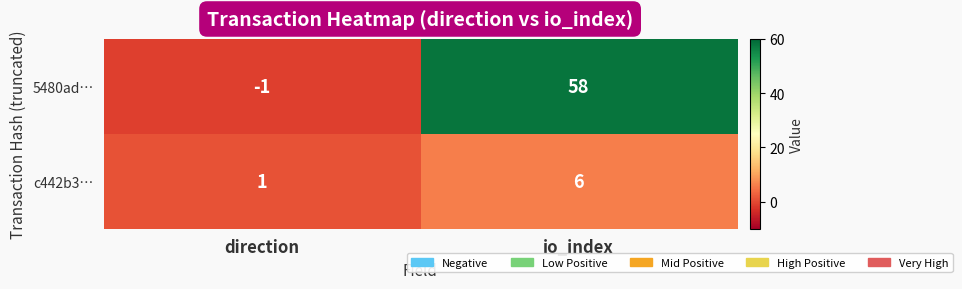

What is the smallest value displayed?

-1